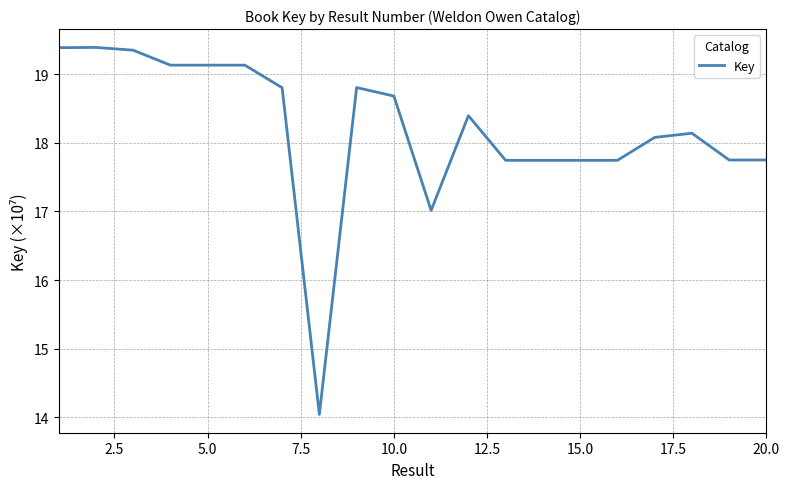

What is the smallest value displayed?

14.0